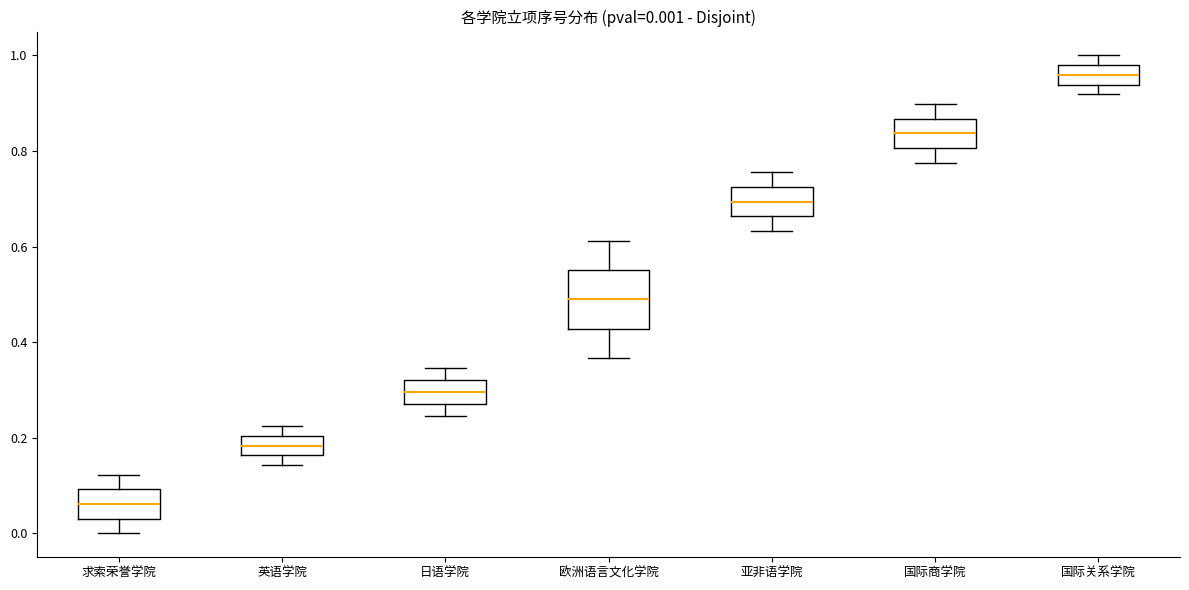

Which box is the tallest, from its lower edge to its upper edge?

欧洲语言文化学院